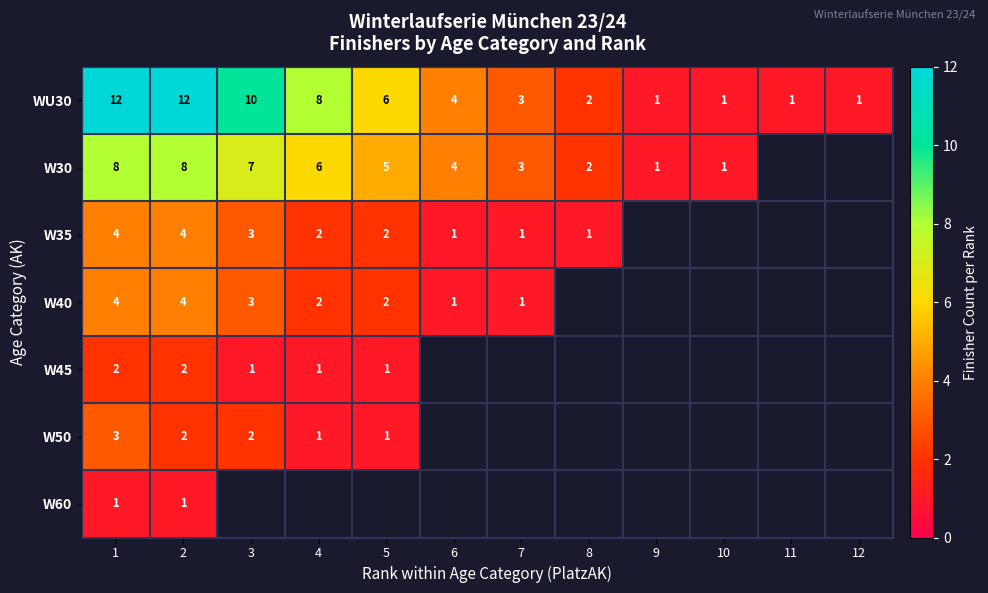

At how many categories does at least one series exceed 7?

4